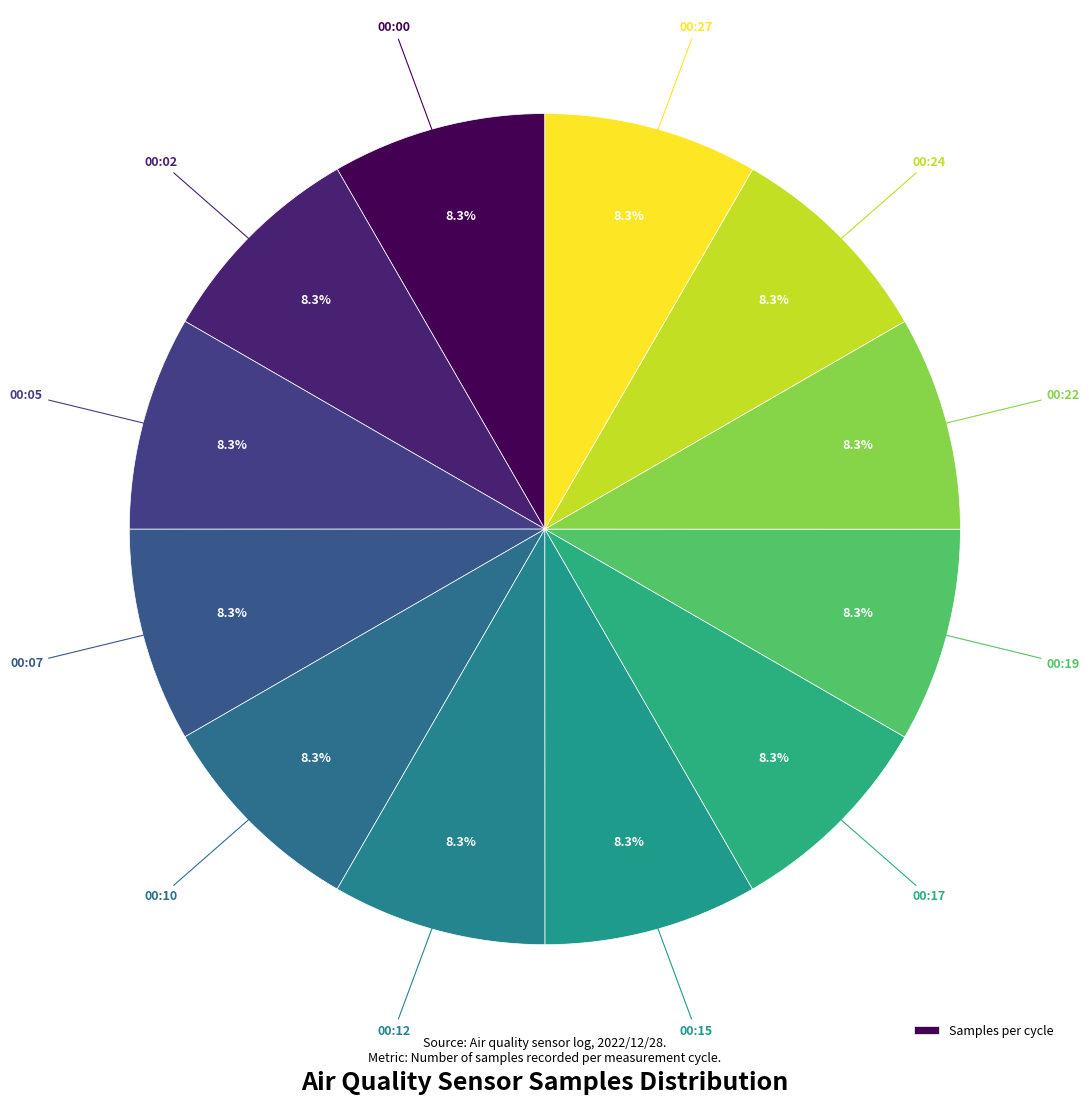

How many slices are in this pie chart?

12